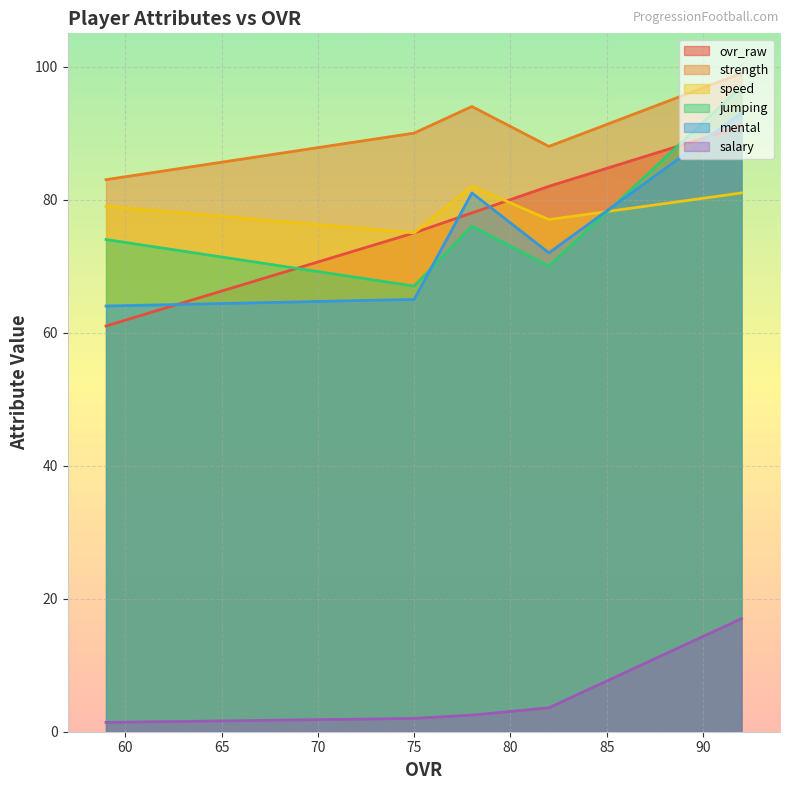

What is the sum of all salary values?

26.5